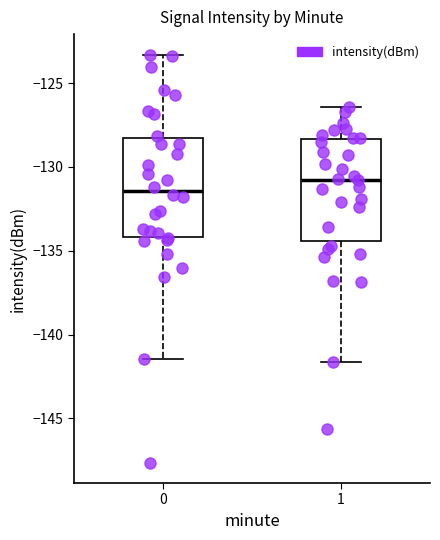

Which box has the highest median line?

1